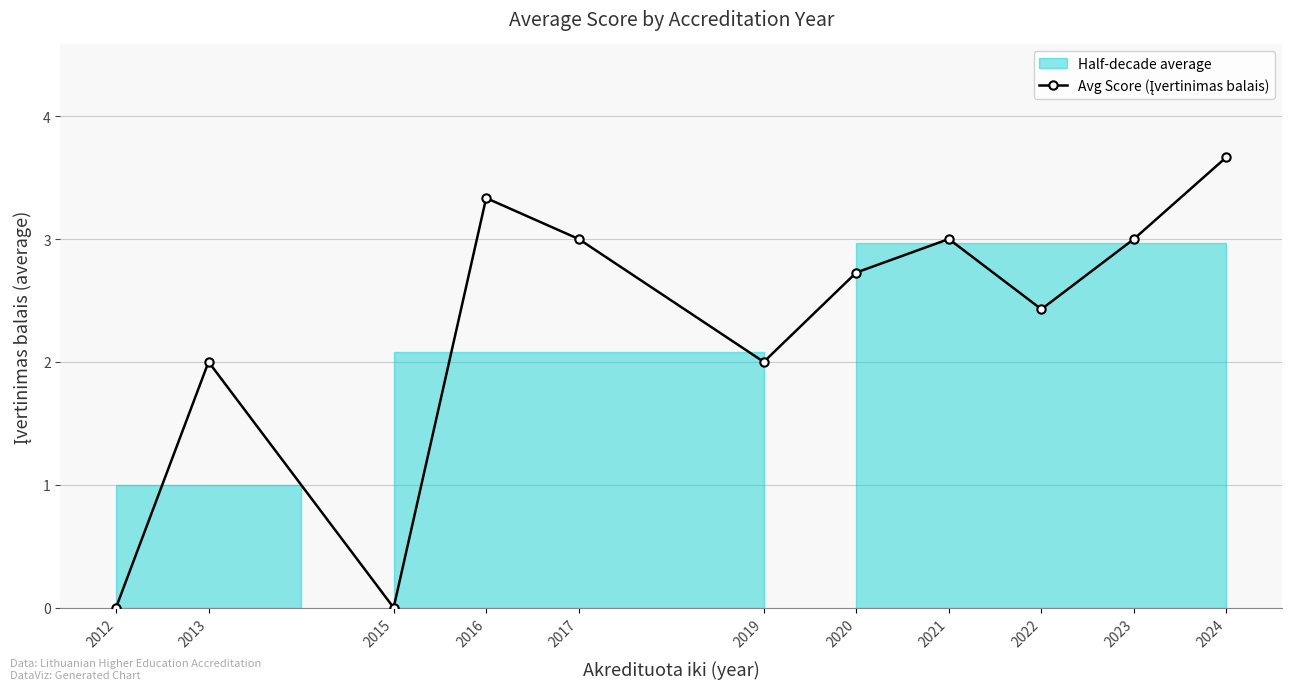

Approximately how many times larger is the value at 2021 compared to 2016?

0.9